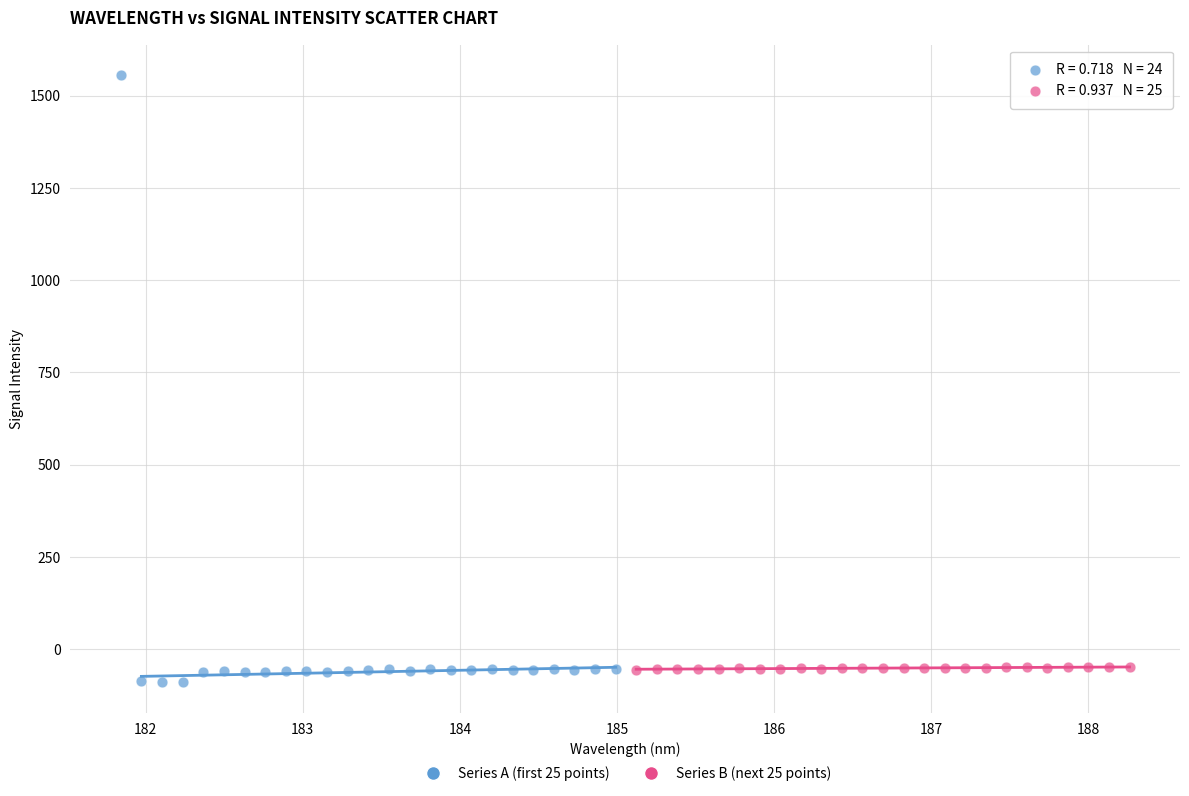

Which series has the largest Y range (max minus min)?

Series A (first 25 points)